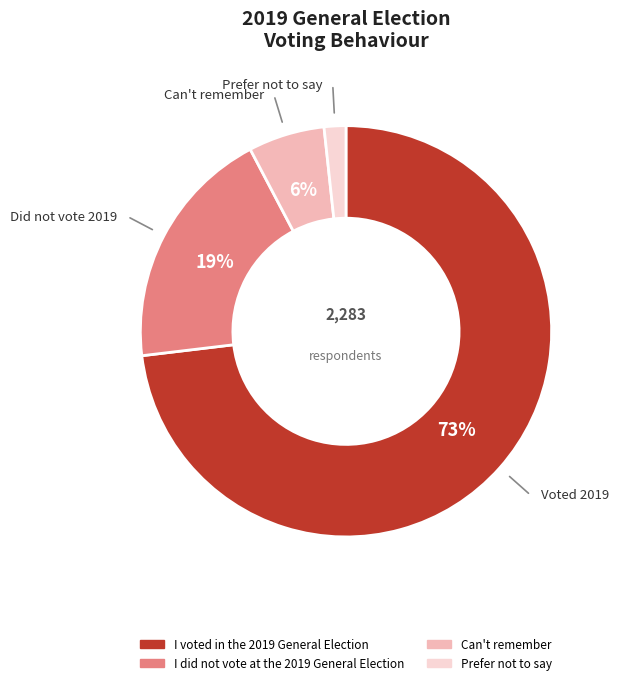

Which slice is the largest?

I voted in the 2019 General Election